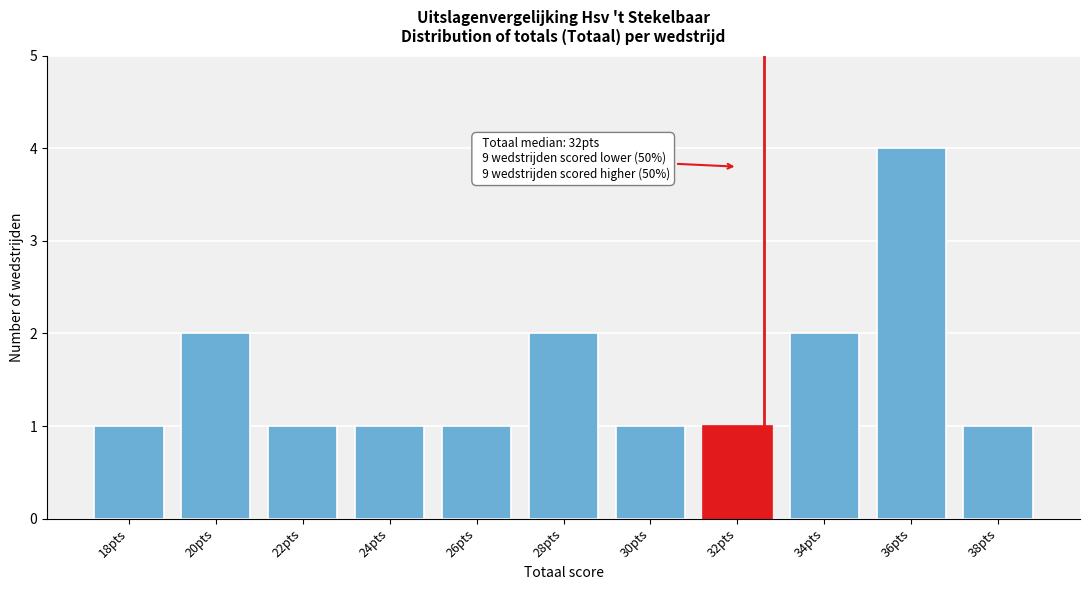

Reading left to right, list all the values displayed in this chart.

1	2	1	1	1	2	1	1	2	4	1